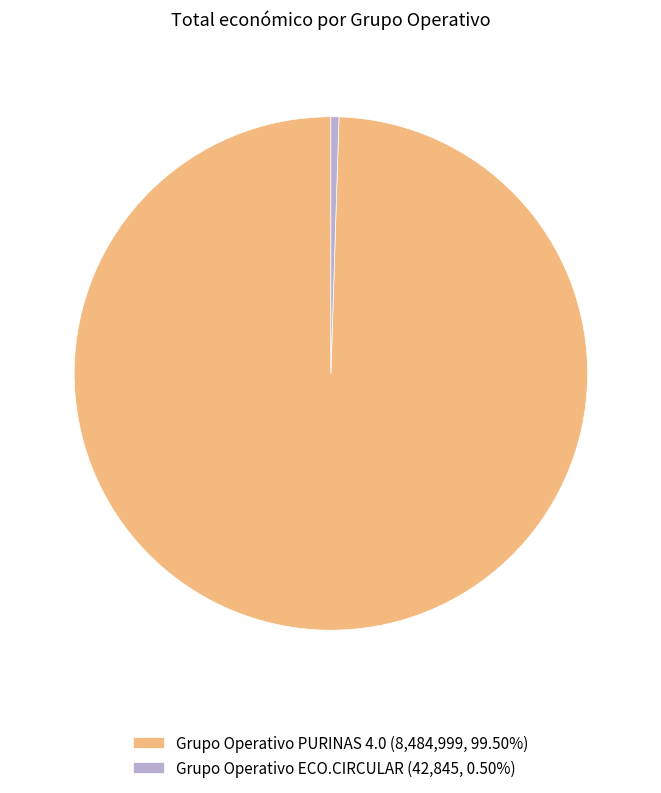

Rank the categories by value from lowest to highest.

Grupo Operativo ECO.CIRCULAR, Grupo Operativo PURINAS 4.0